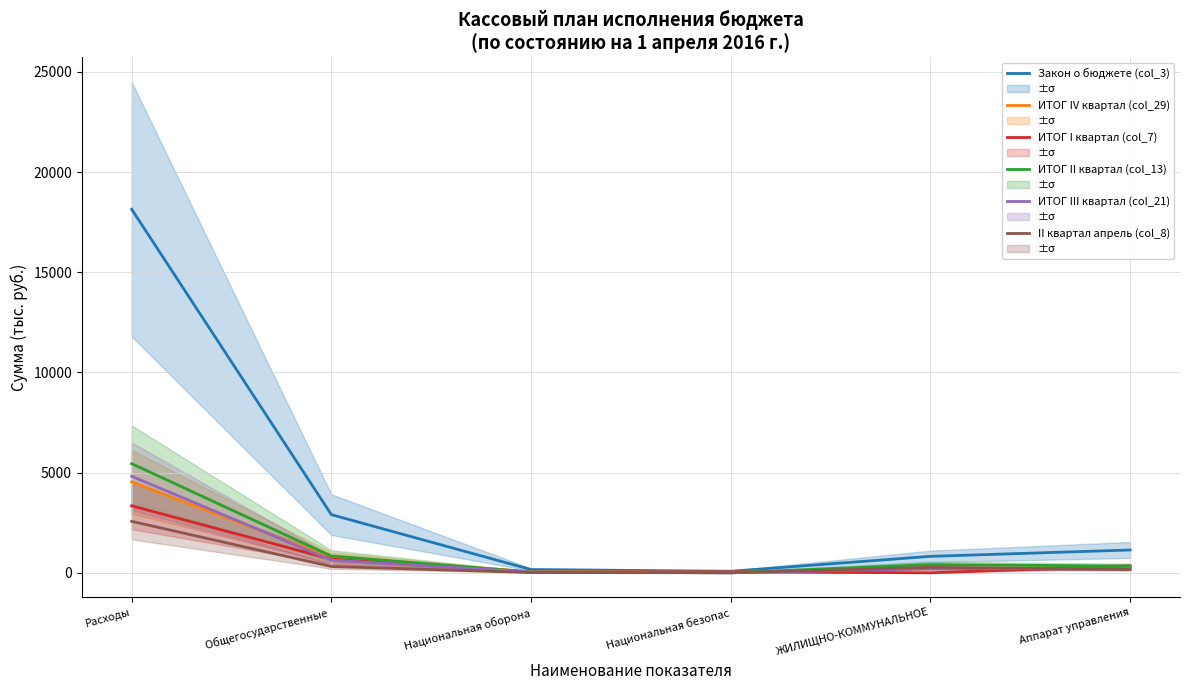

True or false: ИТОГ III квартал (col_21) and ИТОГ II квартал (col_13) cross at least once.

False